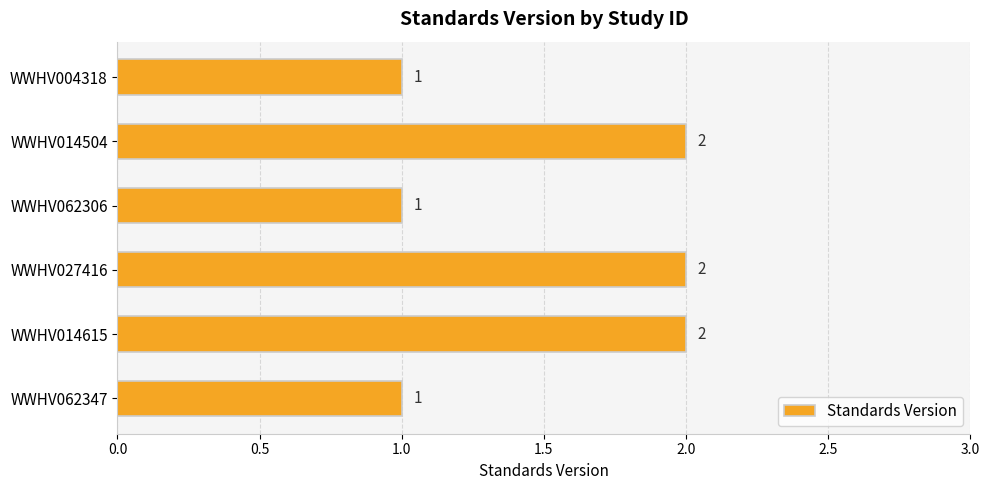

Which has a higher value, WWHV062306 or WWHV027416?

WWHV027416